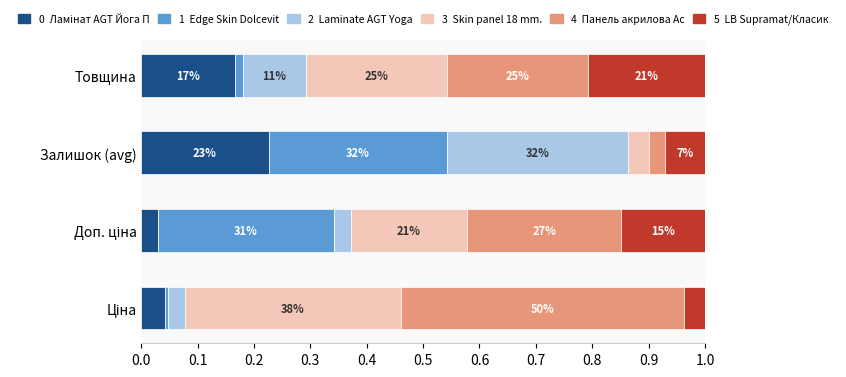

The value of Skin panel 18 mm. at Доп. ціна is 0.2. True or false?

True